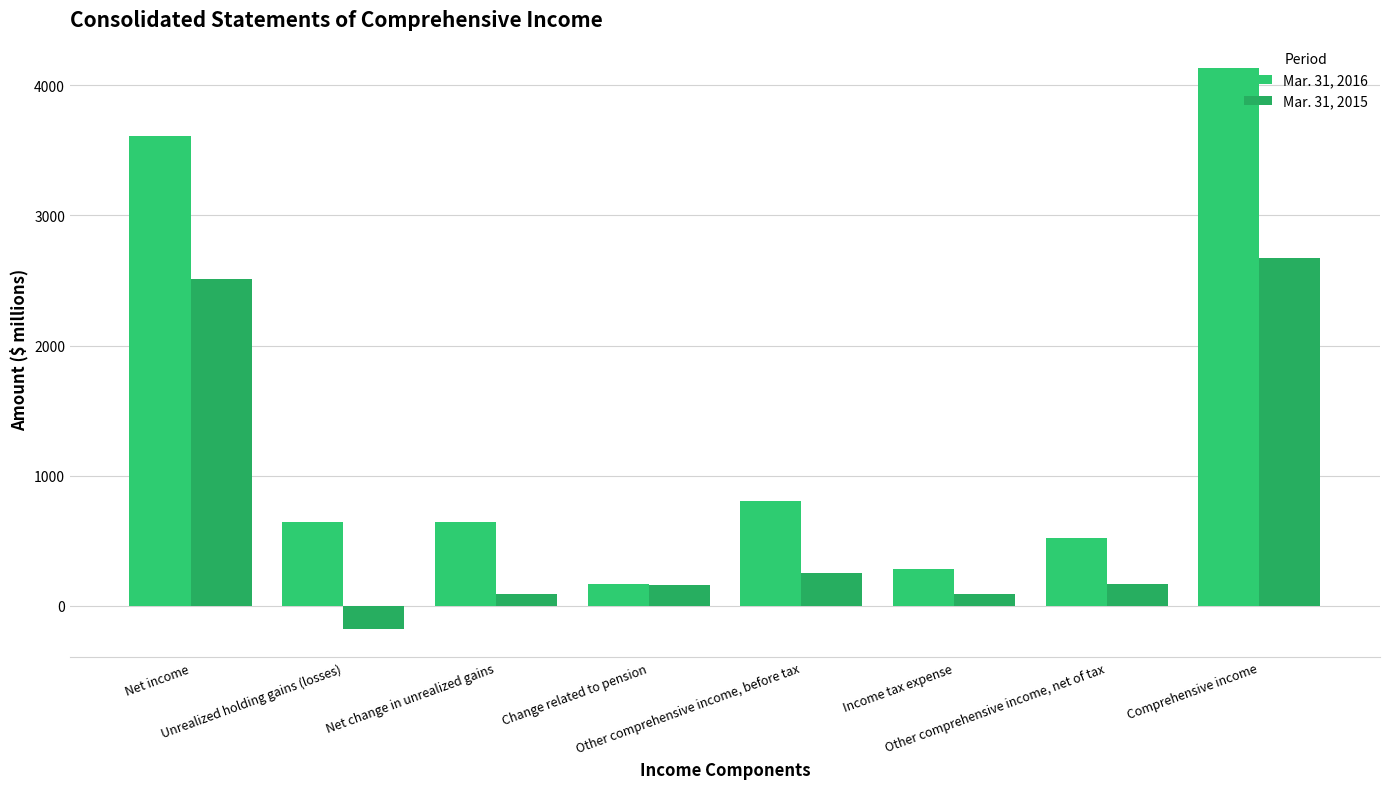

Is it true that Mar. 31, 2016 equals 243 at Change related to pension?

False